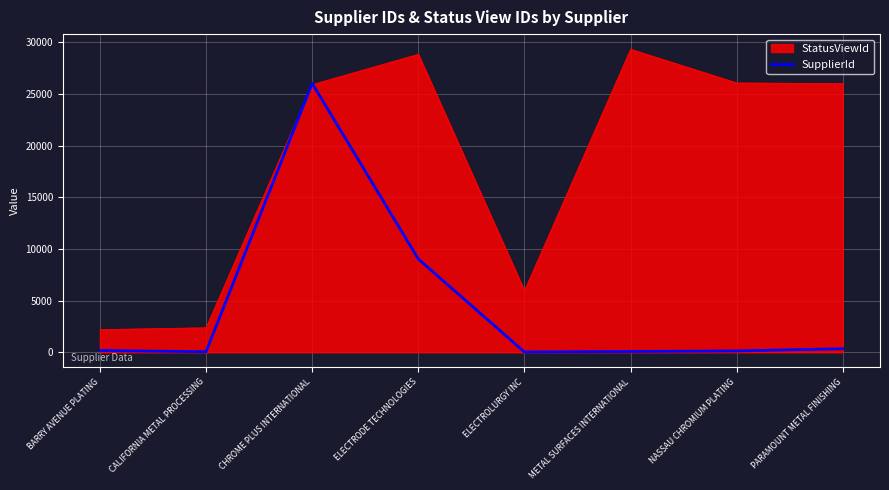

Does the chart display data point markers on the line(s)?

No